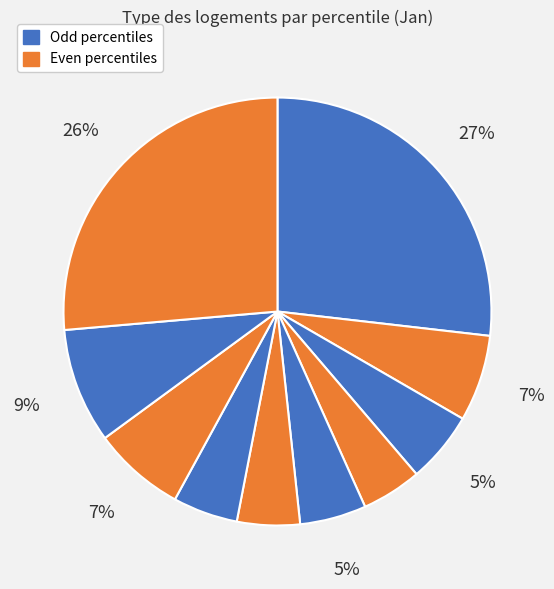

How many segments does this pie chart have?

10